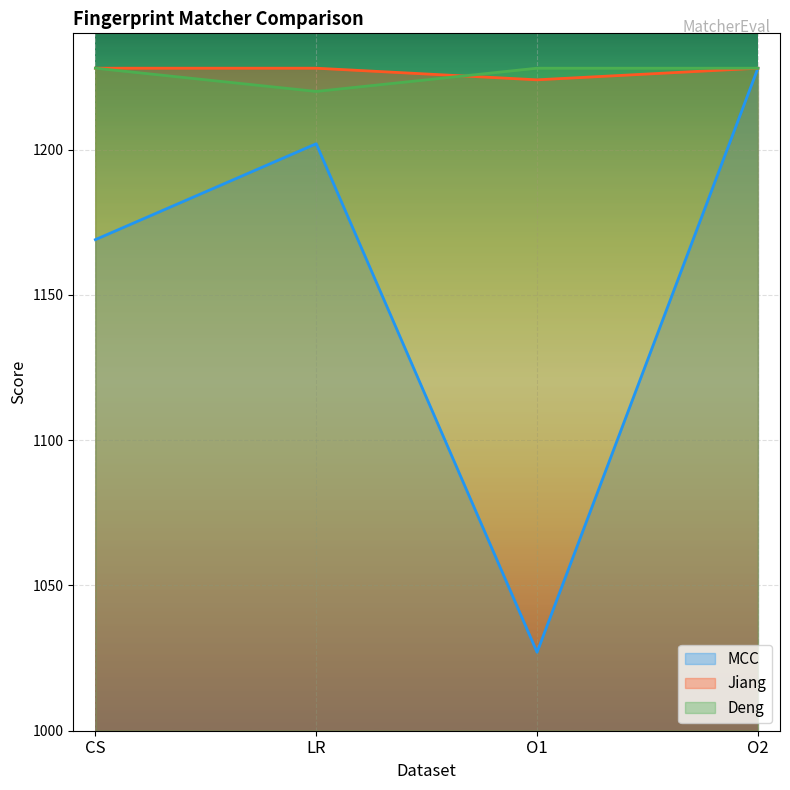

How many interior local peaks does the MCC series have?

1